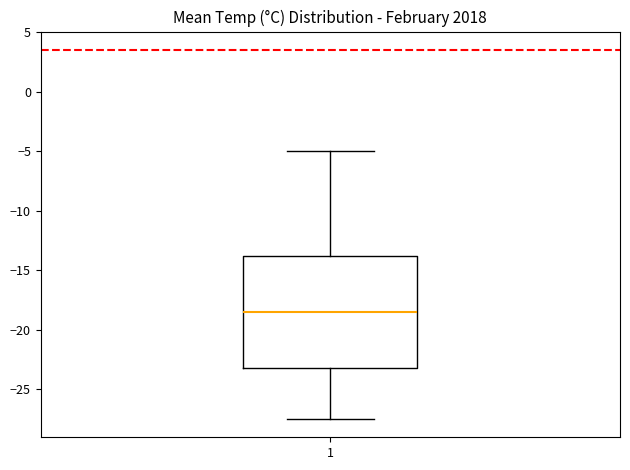

Read this box plot against the y-axis: the position of the median line, the range covered by the box, and the ends of both whiskers. The values are not printed on the chart, so give them approximately, as read against the axis.

median -18.5, box -23.0 to -14.0, whiskers -27.5 to -5.0